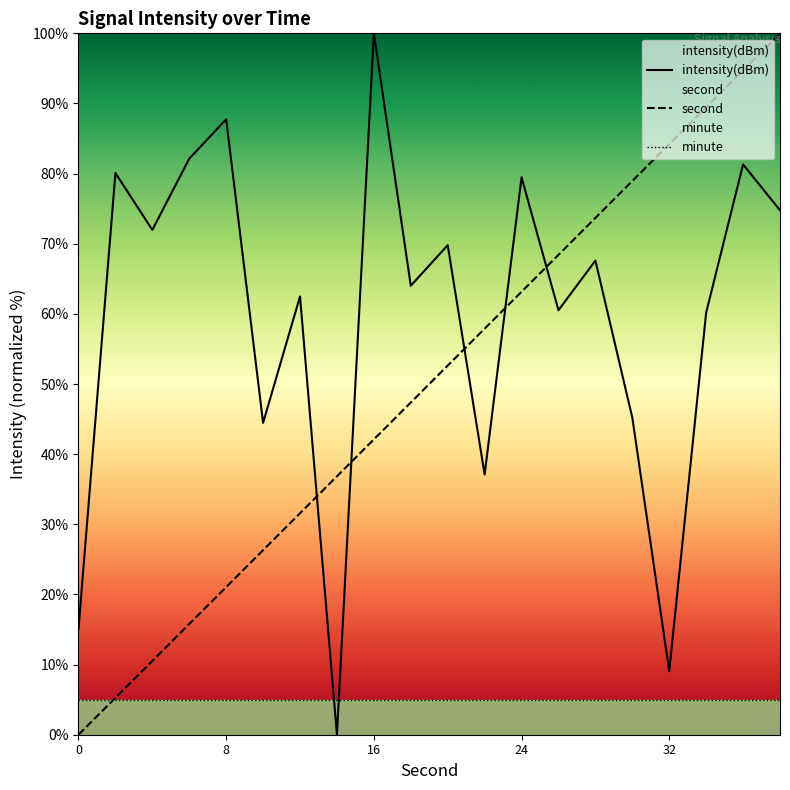

Which series has the largest total across all categories?

intensity(dBm)